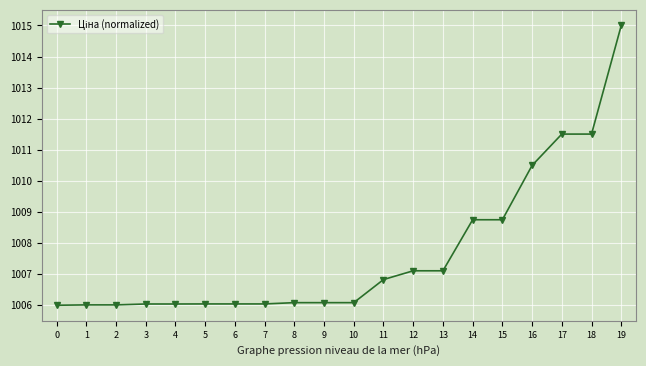

Reading left to right, list all the values displayed in this chart.

1006.0	1006.0	1006.0	1006.0	1006.0	1006.0	1006.0	1006.0	1006.1	1006.1	1006.1	1006.8	1007.1	1007.1	1008.8	1008.8	1010.5	1011.5	1011.5	1015.0